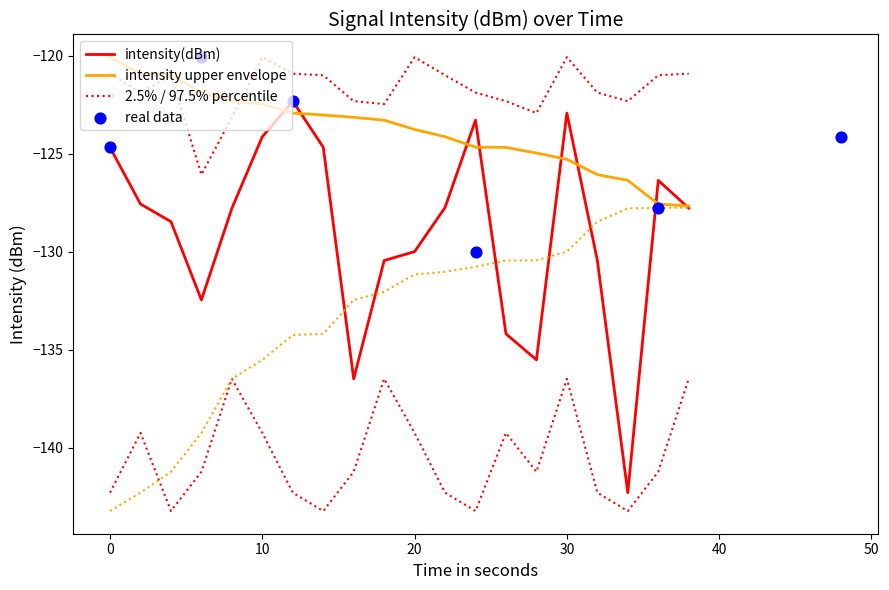

At which category is the sum across all series the highest?

30